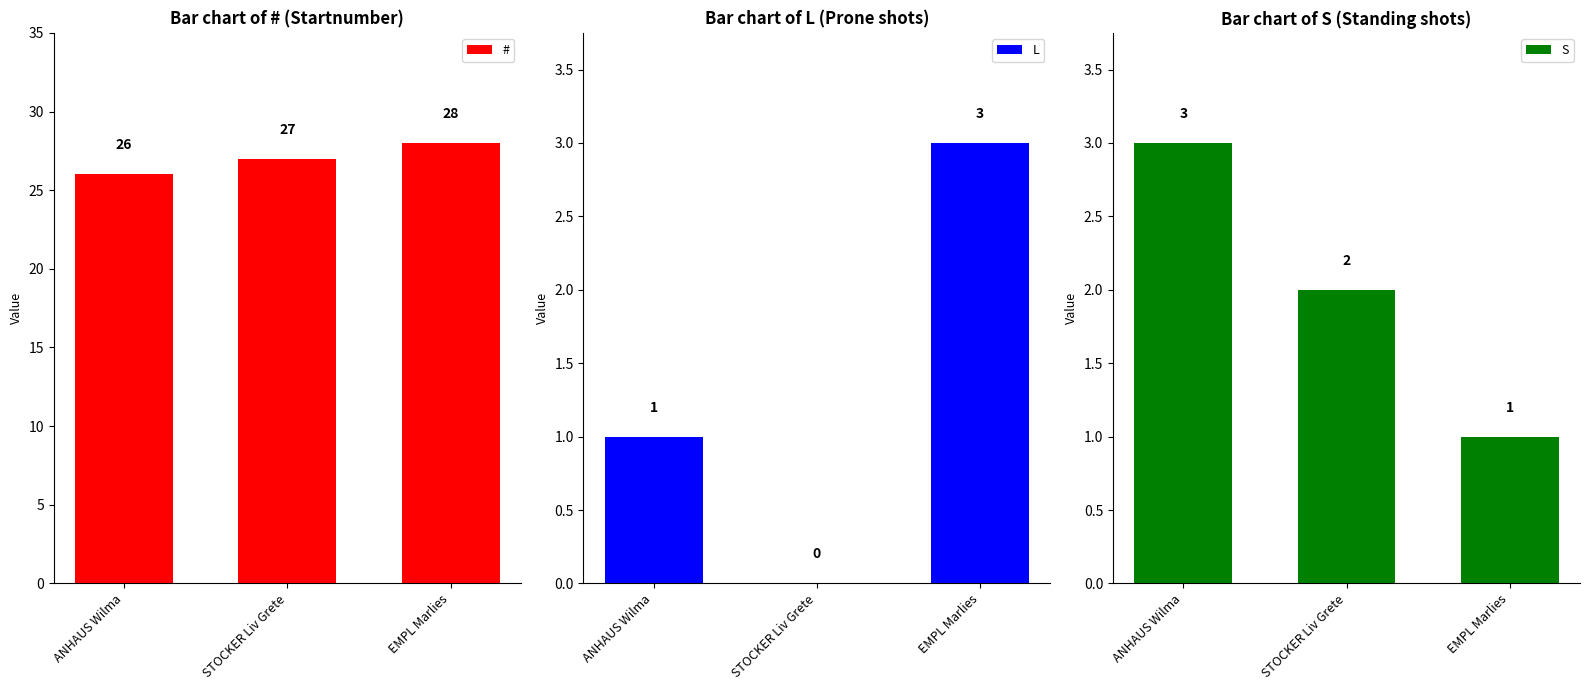

What is the maximum value shown in the chart?

28